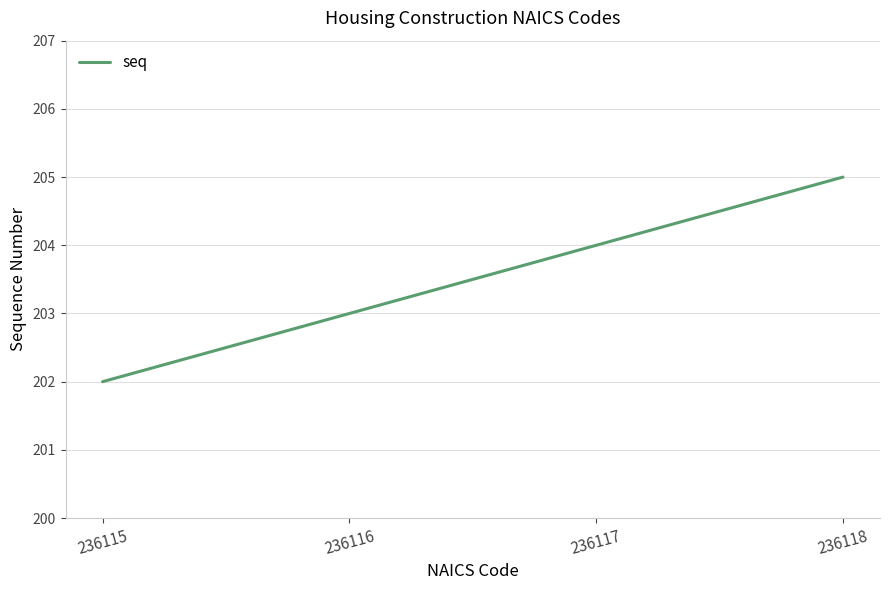

How many values are below 204?

2